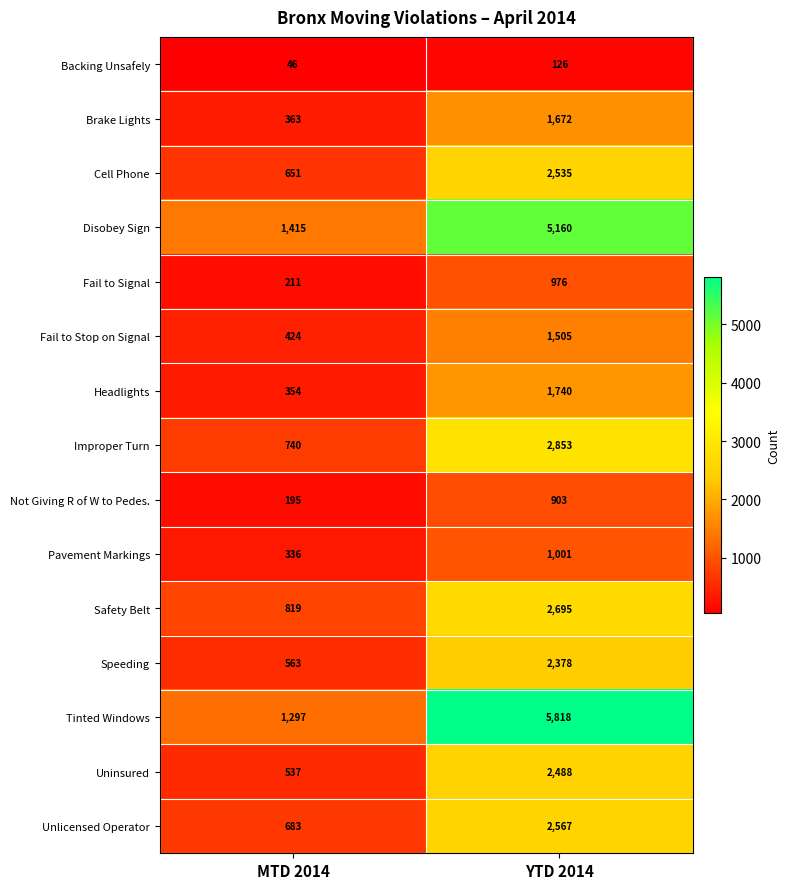

Which series has the widest spread of values?

Tinted Windows